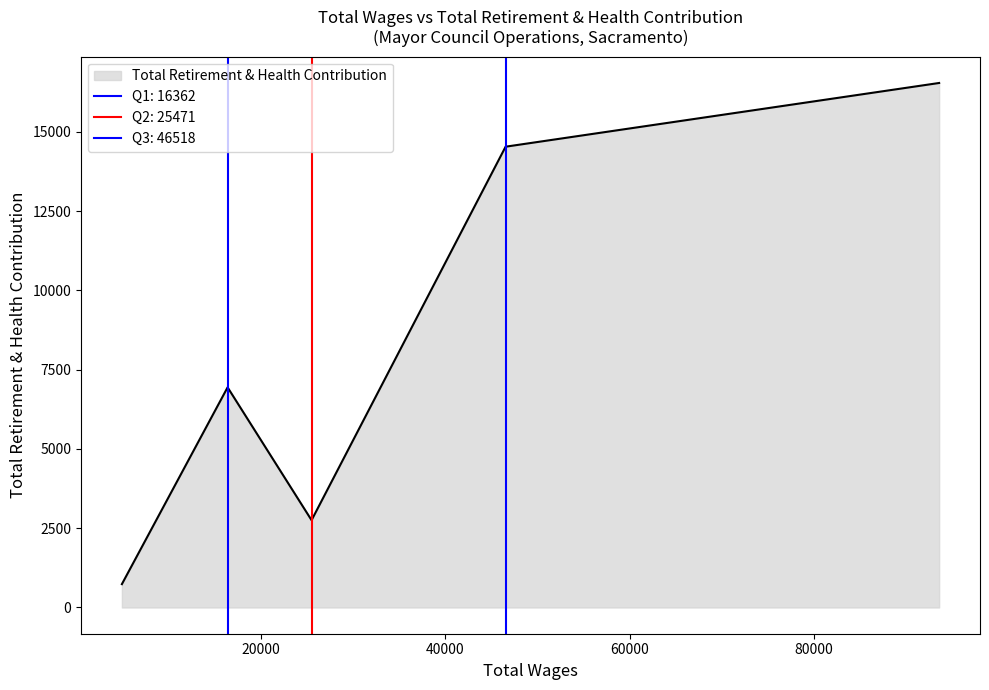

Which category has the lowest value across all series?

4896.0